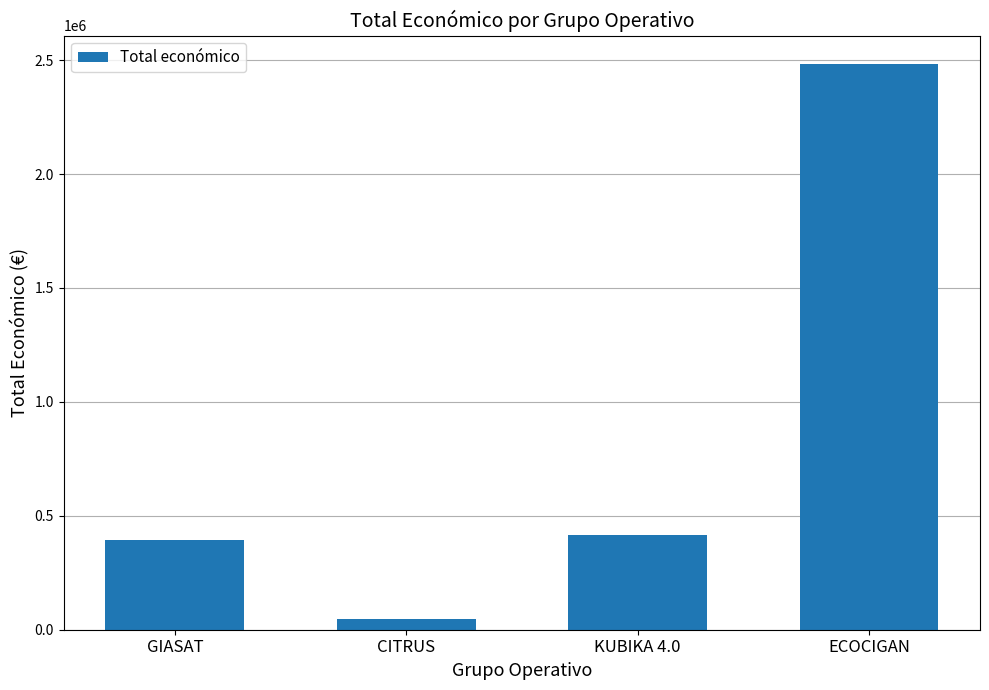

Approximately how many times larger is the value at KUBIKA 4.0 compared to GIASAT?

1.0